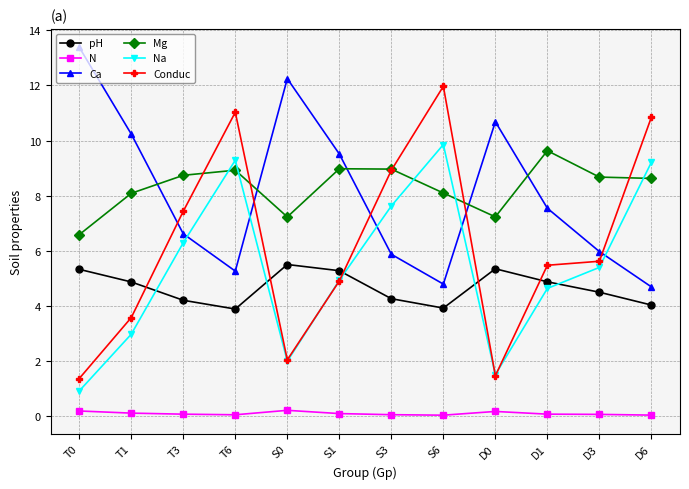

What is the difference between the maximum and minimum values in the Mg series?

3.0